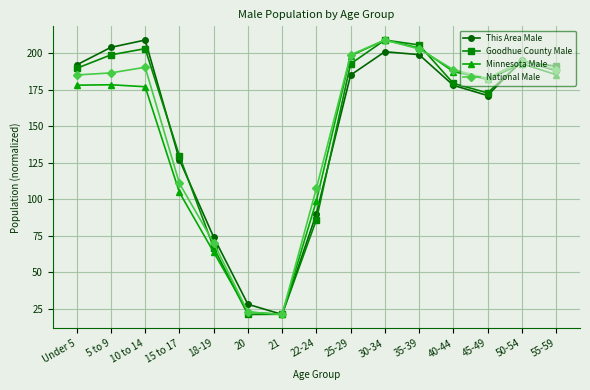

The value of Minnesota Male at Under 5 is 47.1. True or false?

False